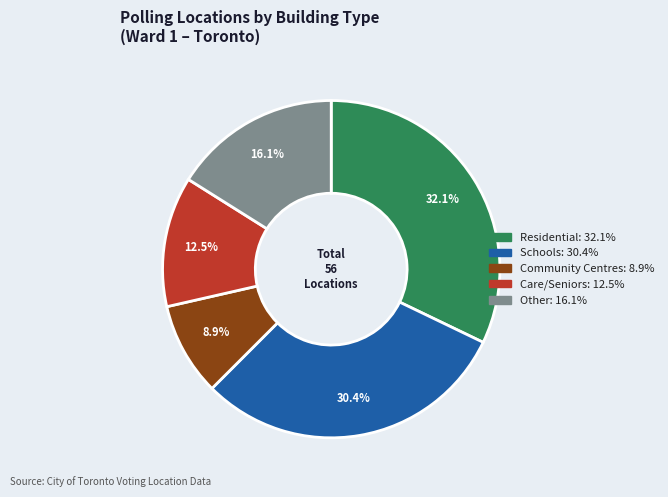

To the nearest percent, what is the average slice percentage?

20%